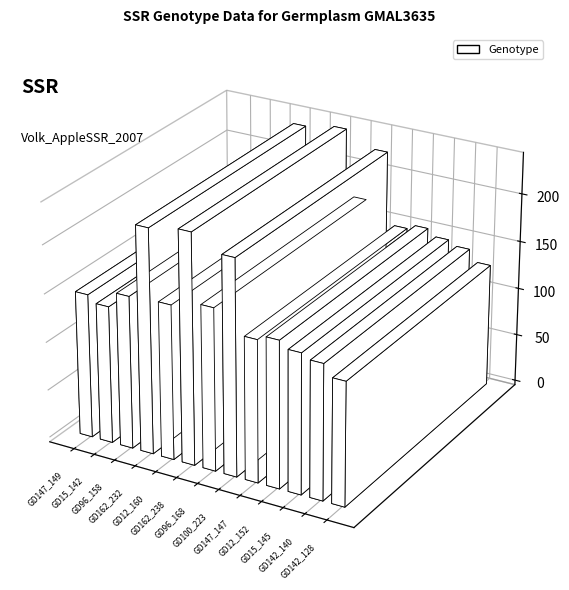

What position from the left is GD12_152?

10